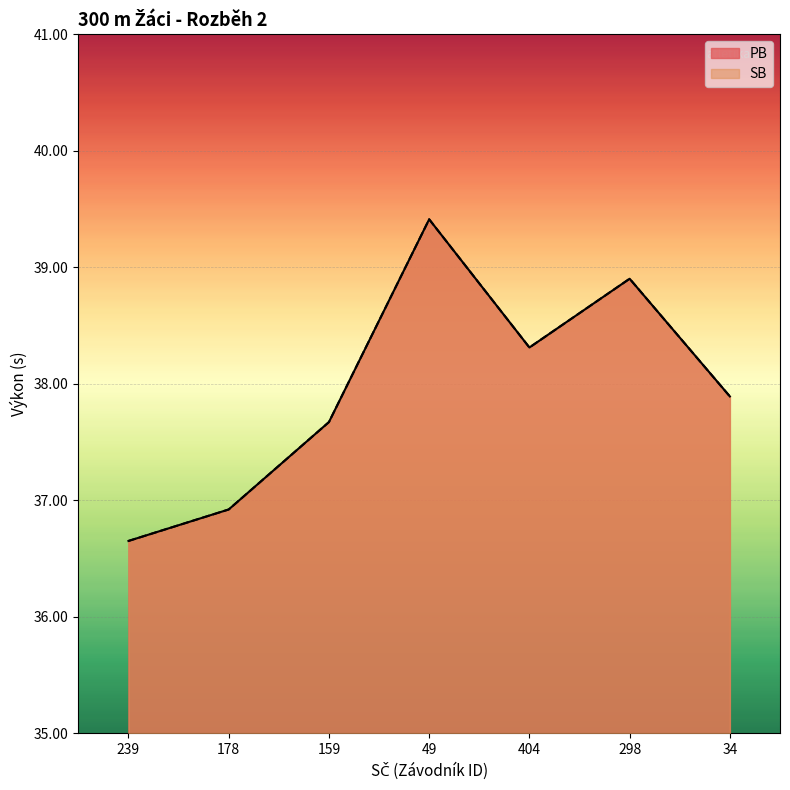

Reading right to left, extract all data points from this chart.

PB: 34=37.9	298=38.9	404=38.3	49=39.4	159=37.7	178=36.9	239=36.6
SB: 34=37.9	298=38.9	404=38.3	49=39.4	159=37.7	178=36.9	239=36.6